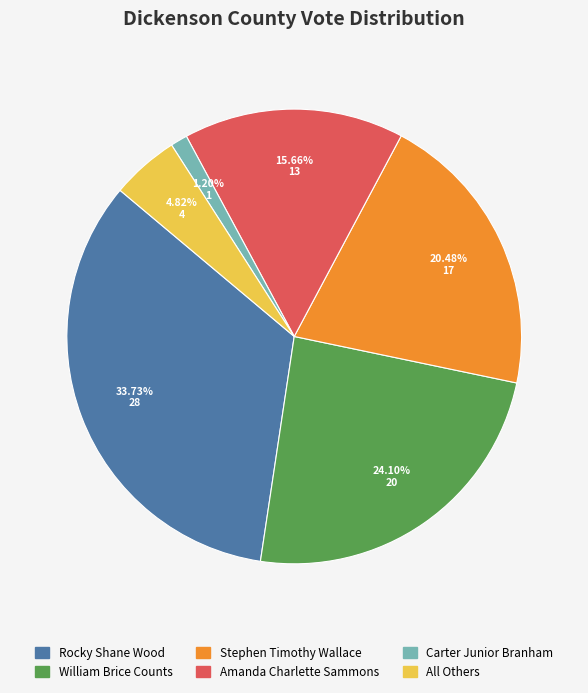

Does any single category account for the majority?

No